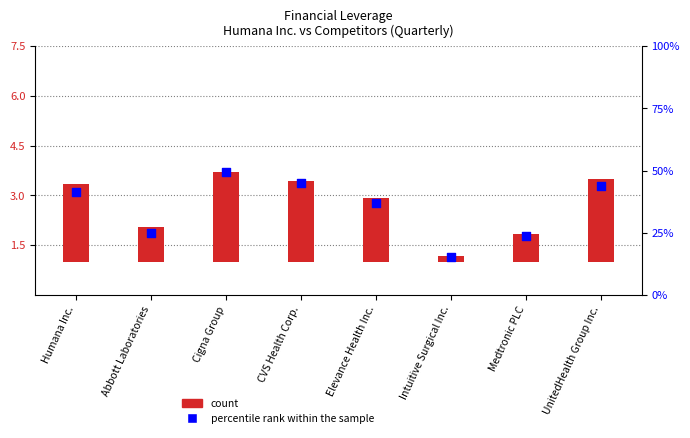

What is the change in value from CVS Health Corp. to Intuitive Surgical Inc.?

-2.2